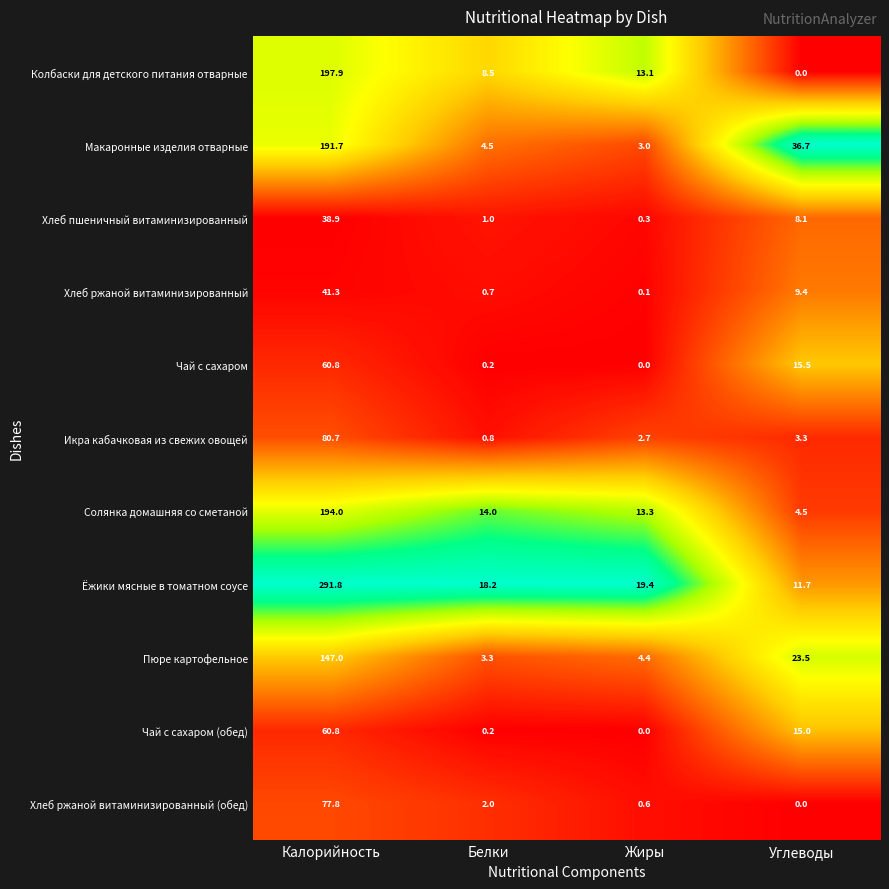

What is the spread (max minus min) of values at Углеводы?

36.7